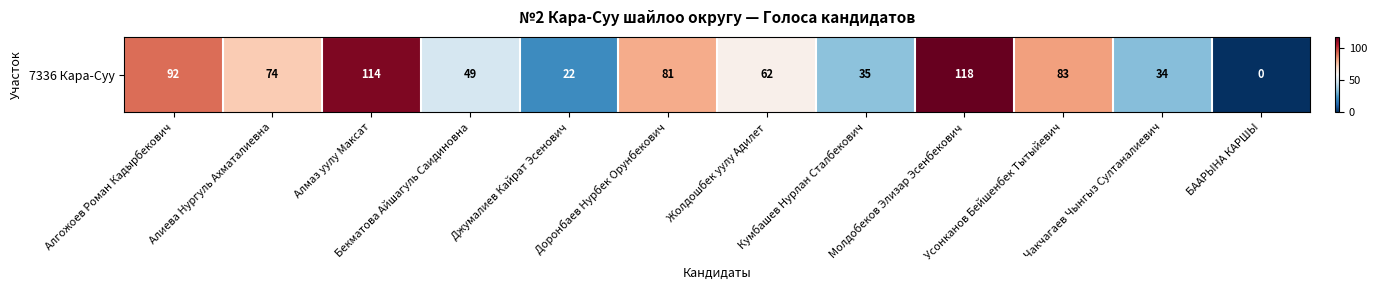

How many values are below 74?

6